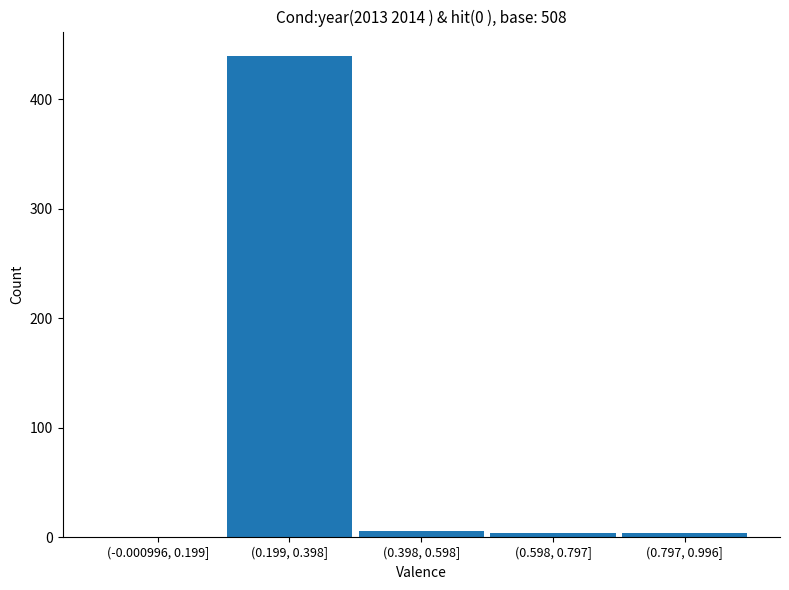

Reading left to right, list all the values displayed in this chart.

(-0.000996, 0.199]=0	(0.199, 0.398]=440	(0.398, 0.598]=6	(0.598, 0.797]=4	(0.797, 0.996]=4